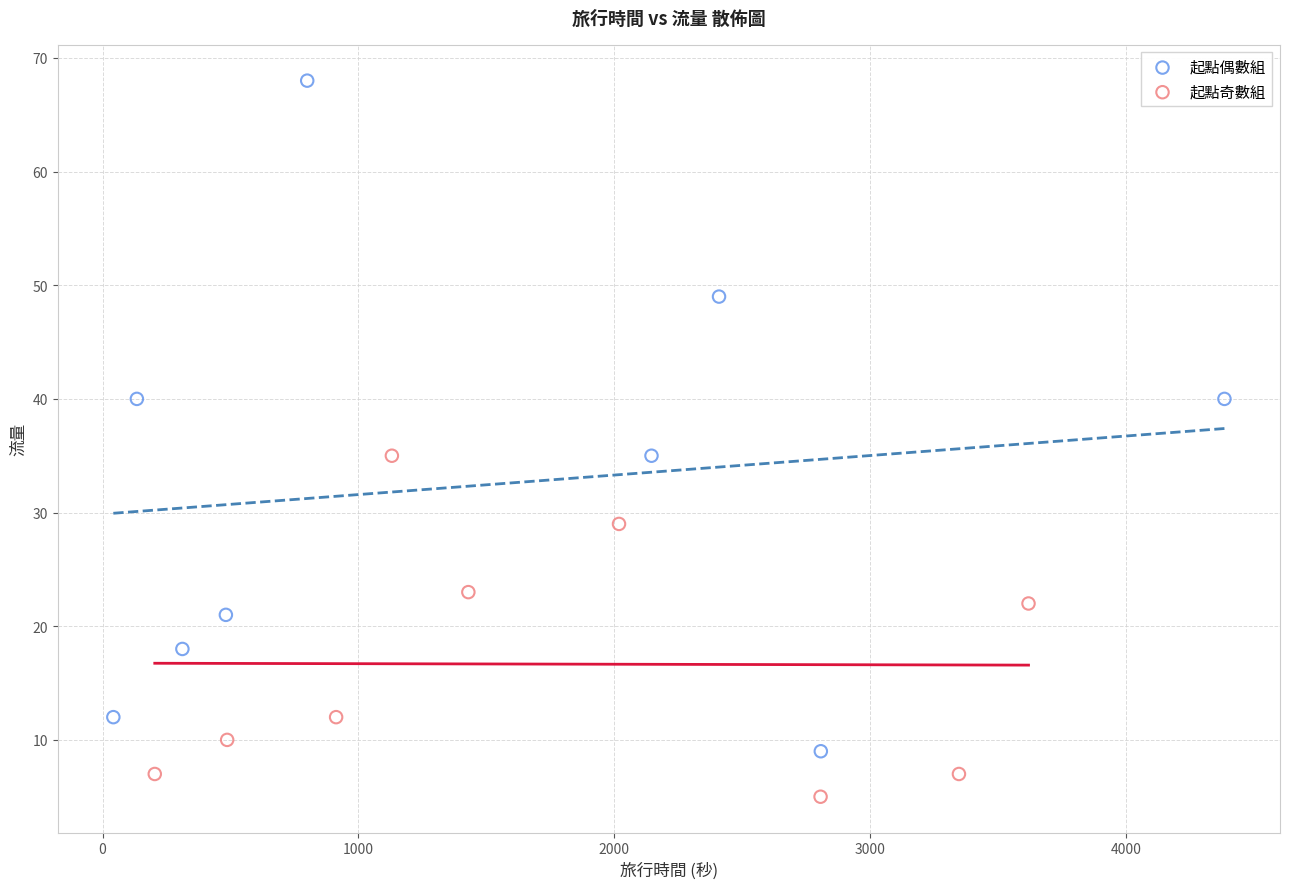

Which series contains the lowest Y value?

起點奇數組